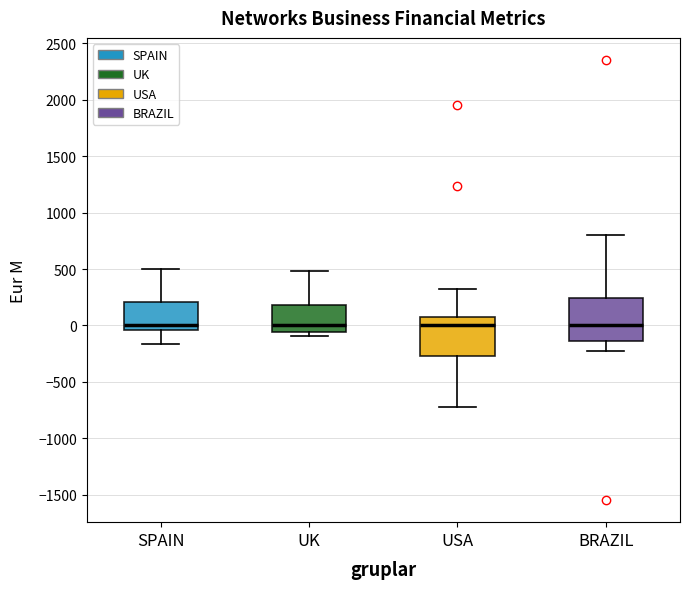

Reading left to right, read every box against the y-axis: the position of its median line, the range the box covers, and the ends of its whiskers. The values are not printed on the chart, so give them approximately, as read against the axis.

SPAIN: median 0, box -50 to 200, whiskers -150 to 500
UK: median 0, box -50 to 200, whiskers -100 to 500
USA: median 0, box -300 to 50, whiskers -700 to 300
BRAZIL: median 0, box -150 to 250, whiskers -200 to 800